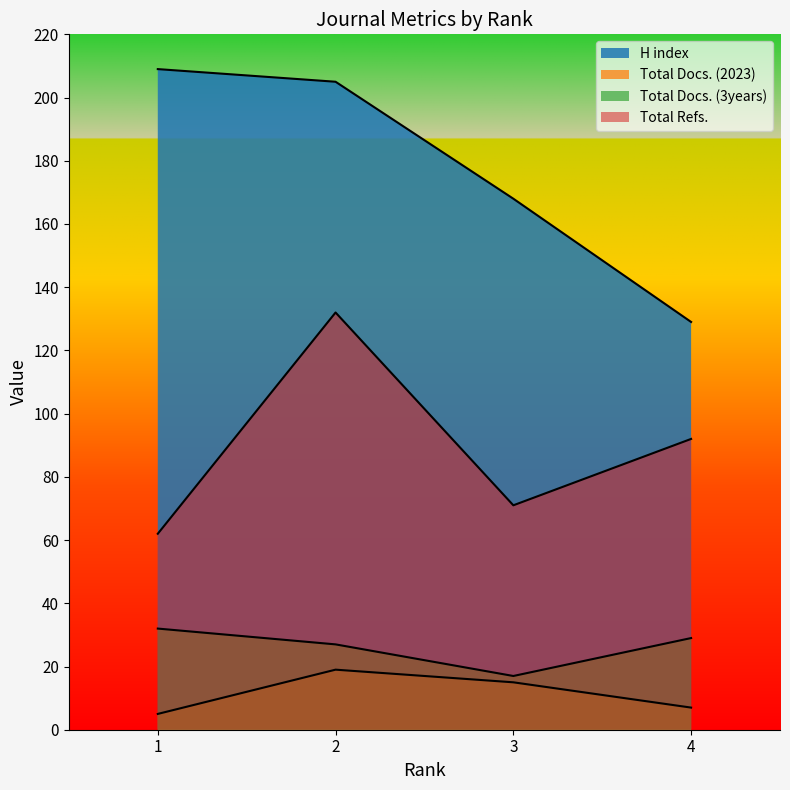

What is the total value across all series at 3?

271